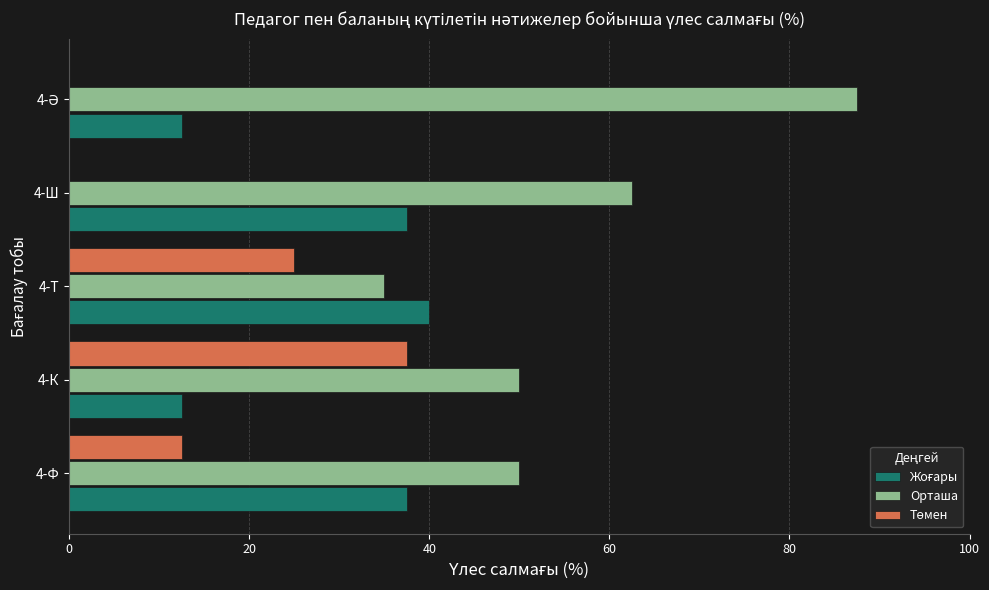

Which series has the largest total across all categories?

Орташа